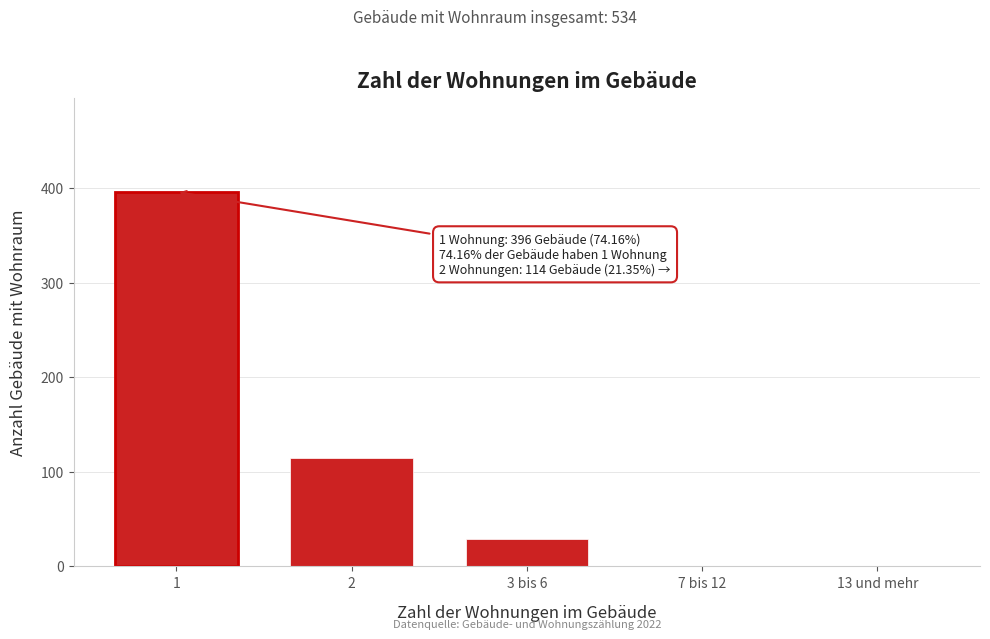

Reading left to right, extract all data points from this chart.

1=396	2=114	3 bis 6=29	7 bis 12=0	13 und mehr=0